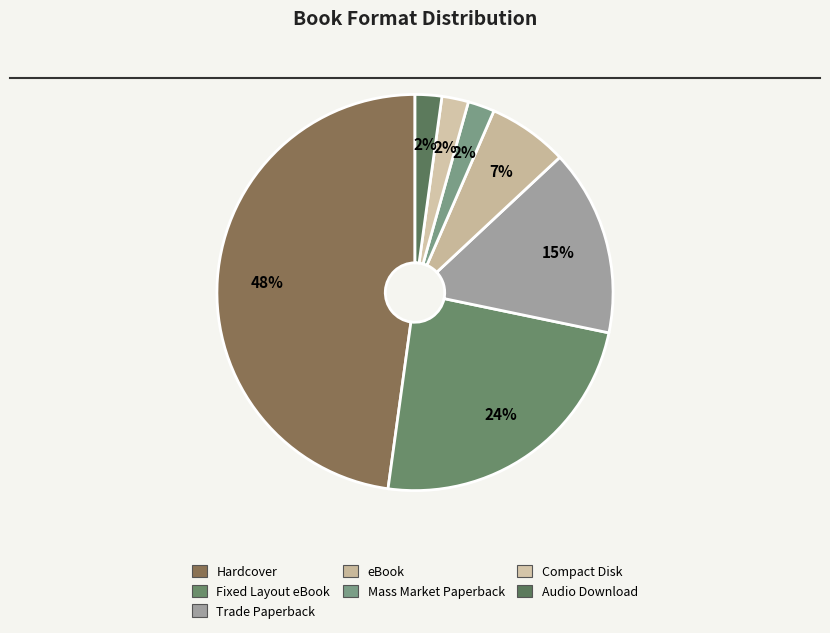

To the nearest percent, what portion does Audio Download represent?

2%